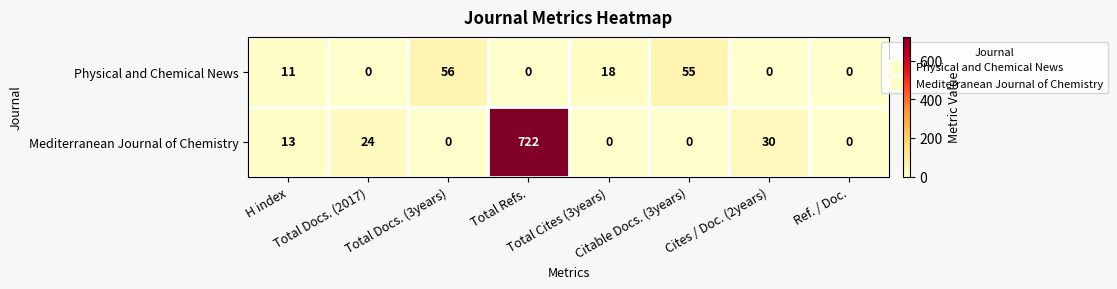

Rank the series by their average value, from highest to lowest.

Mediterranean Journal of Chemistry, Physical and Chemical News